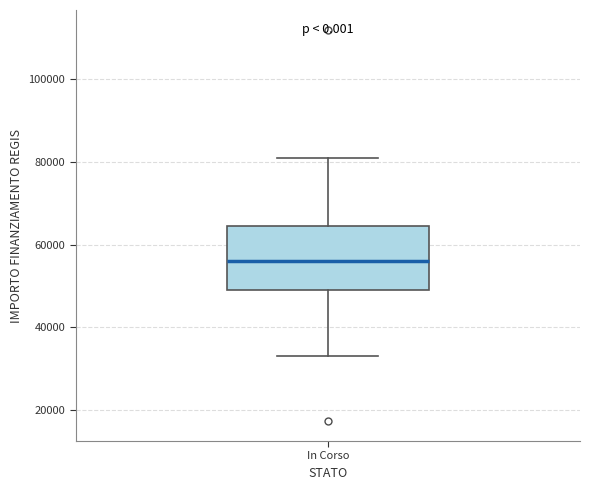

Read this box plot against the y-axis: the position of the median line, the range covered by the box, and the ends of both whiskers. The values are not printed on the chart, so give them approximately, as read against the axis.

median 56000, box 50000 to 64000, whiskers 32000 to 80000